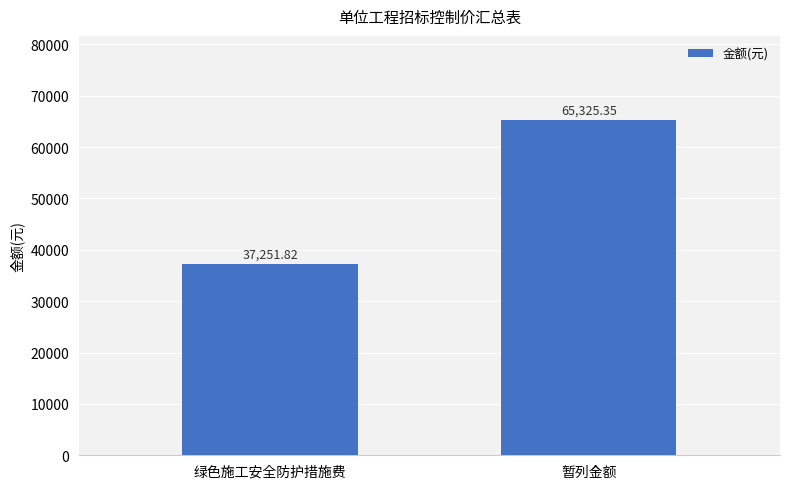

Is it true that the value at 暂列金额 is 65325.3?

True